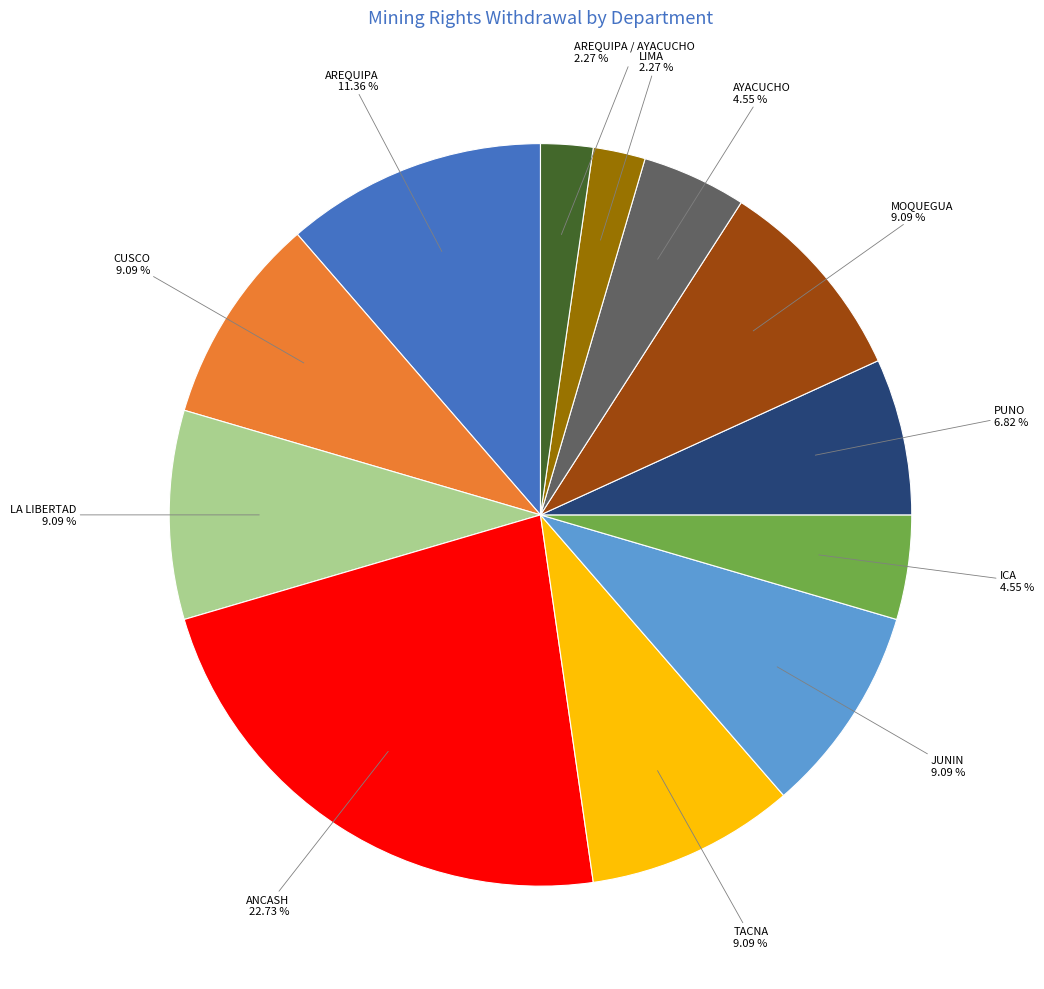

How many slices are in this pie chart?

12